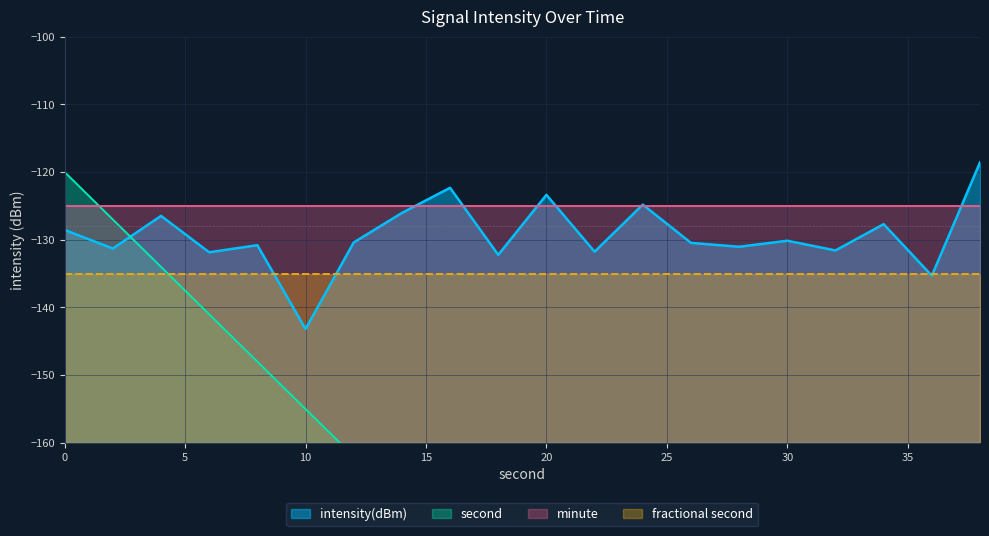

At which label does intensity(dBm) reach its minimum?

10